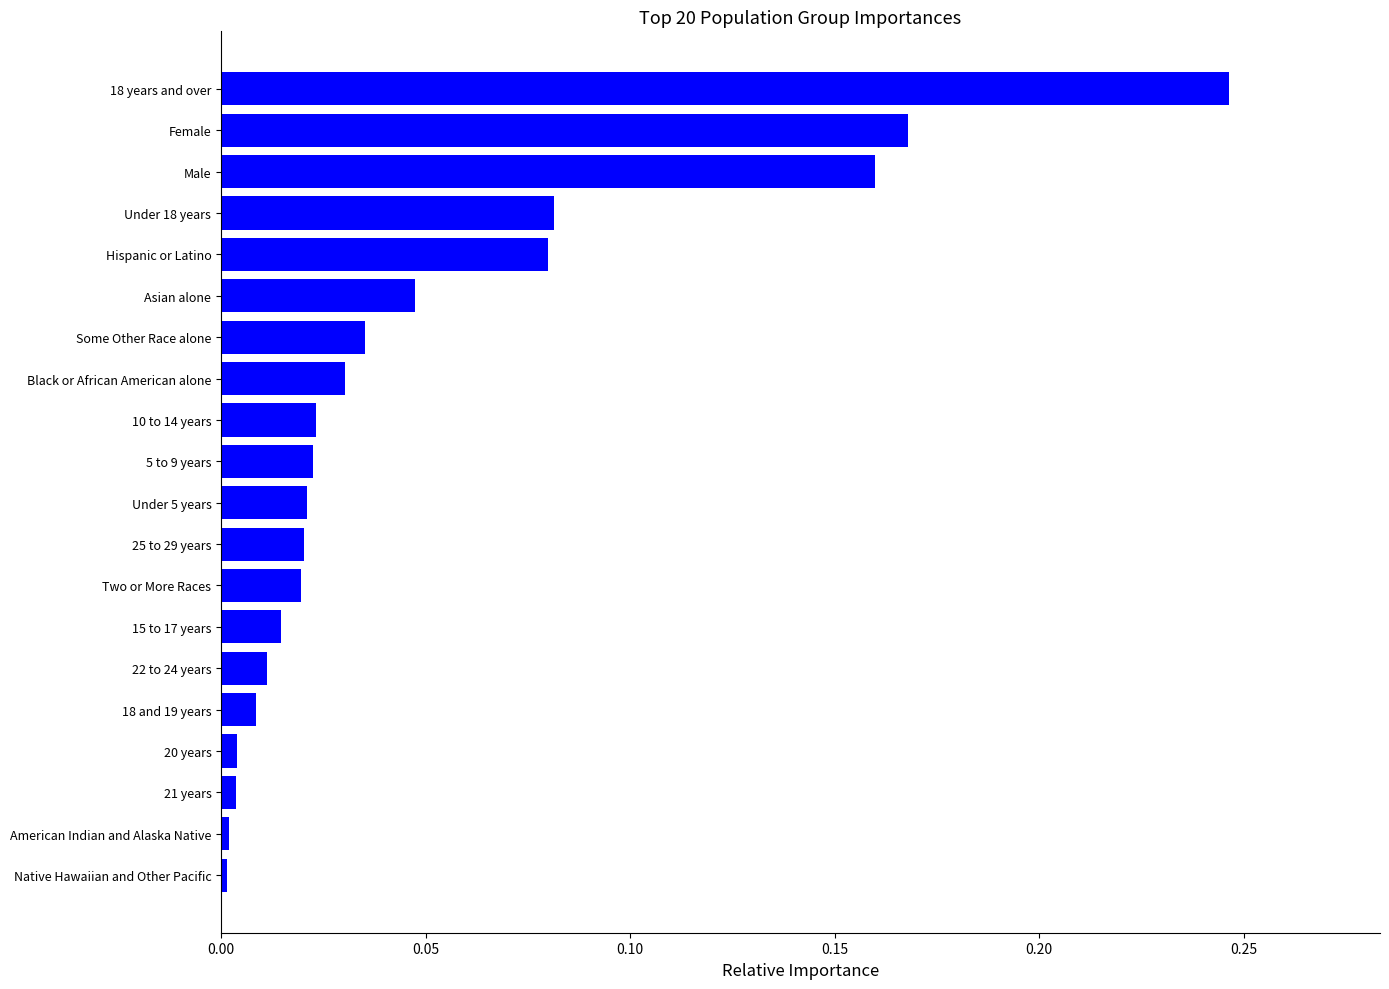

What is the sum of all values?

1.0